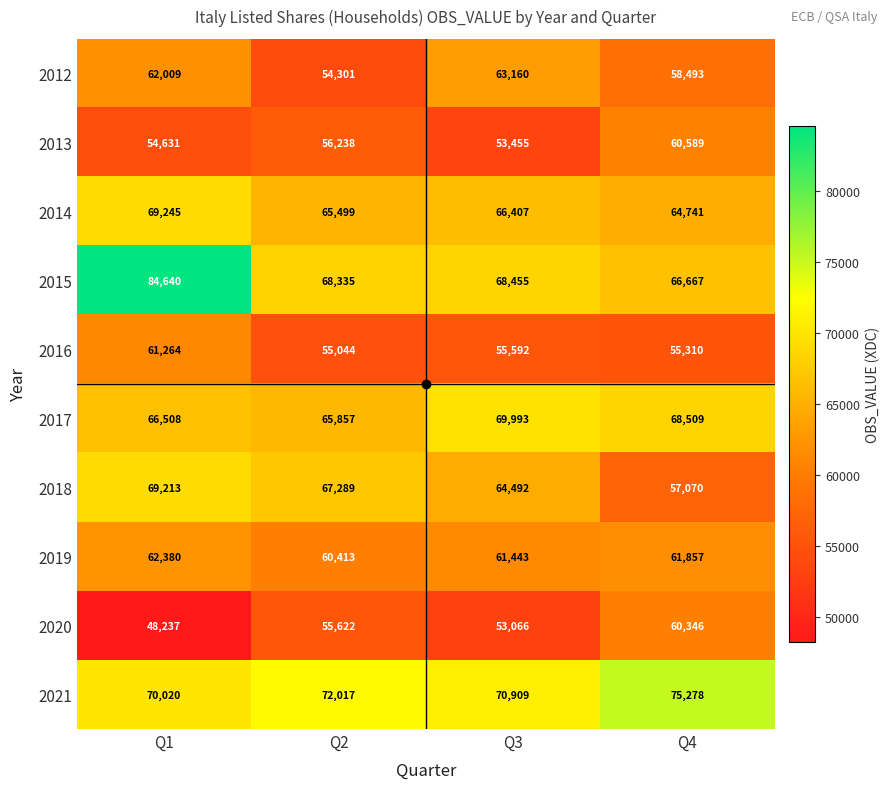

At which label is 2015 closest to 75653?

Q3